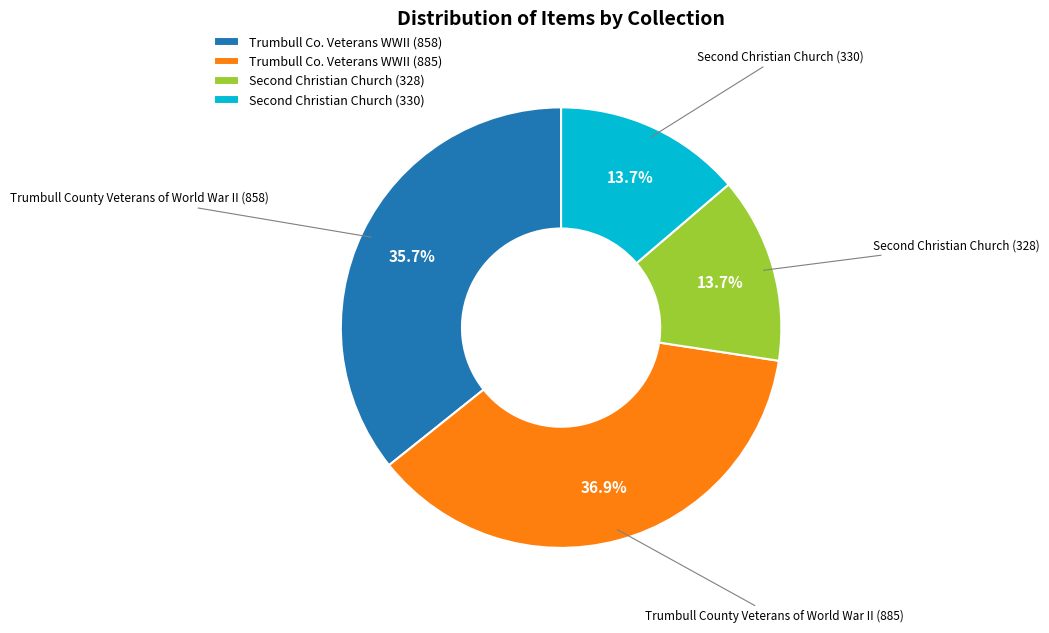

To the nearest percent, what is the difference between the largest and smallest slice percentages?

23%